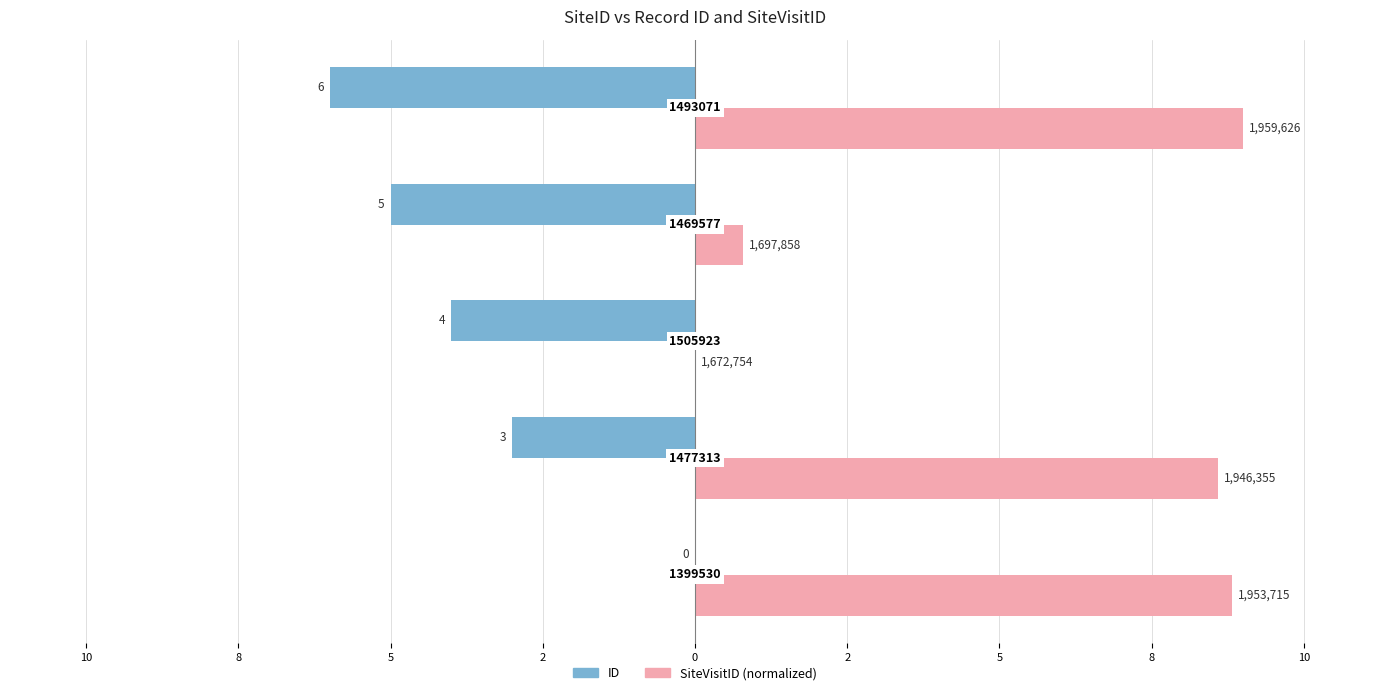

What are all the series names shown in the legend?

ID, SiteVisitID (normalized)